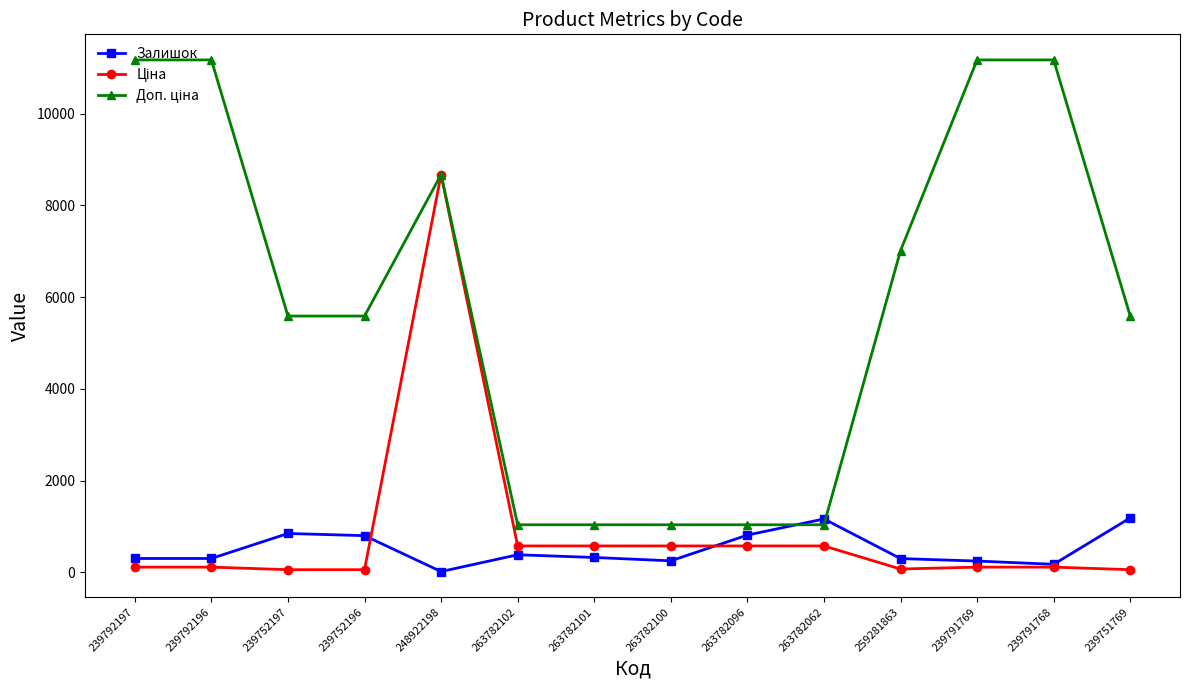

What is the minimum value shown in the chart?

15.0